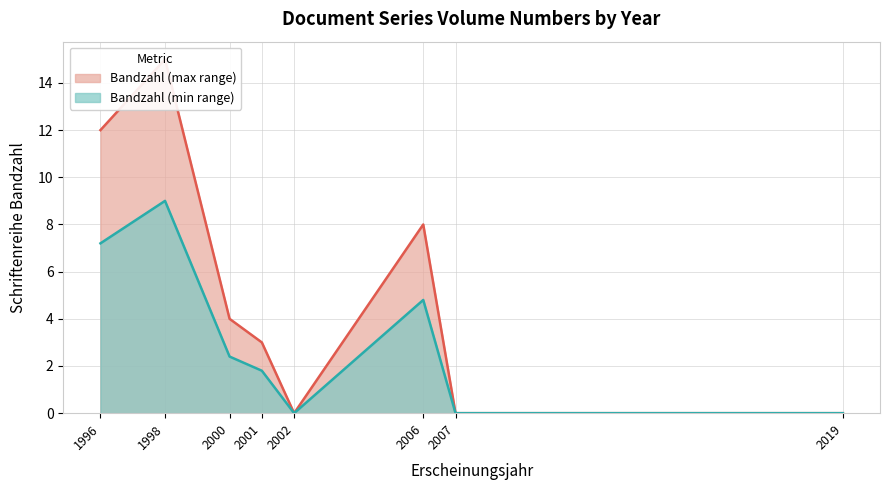

What is the value of the Min series band point at the 1st from the left?

7.2